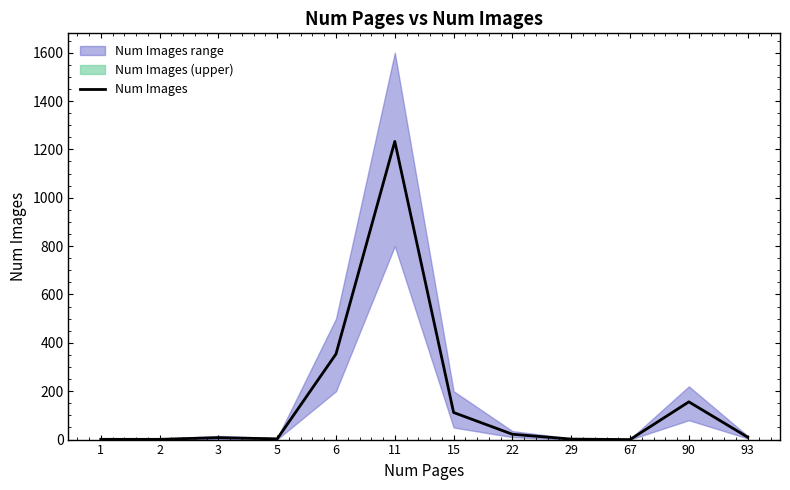

At which category does the data reach its first local peak?

3